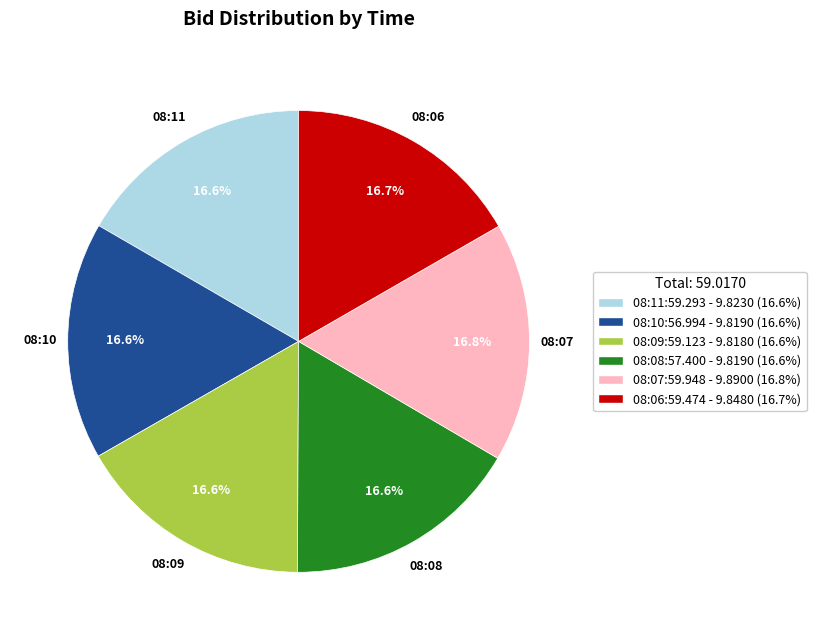

Approximately how many times larger is the value at 08:10:56.994 compared to 08:11:59.293?

1.0